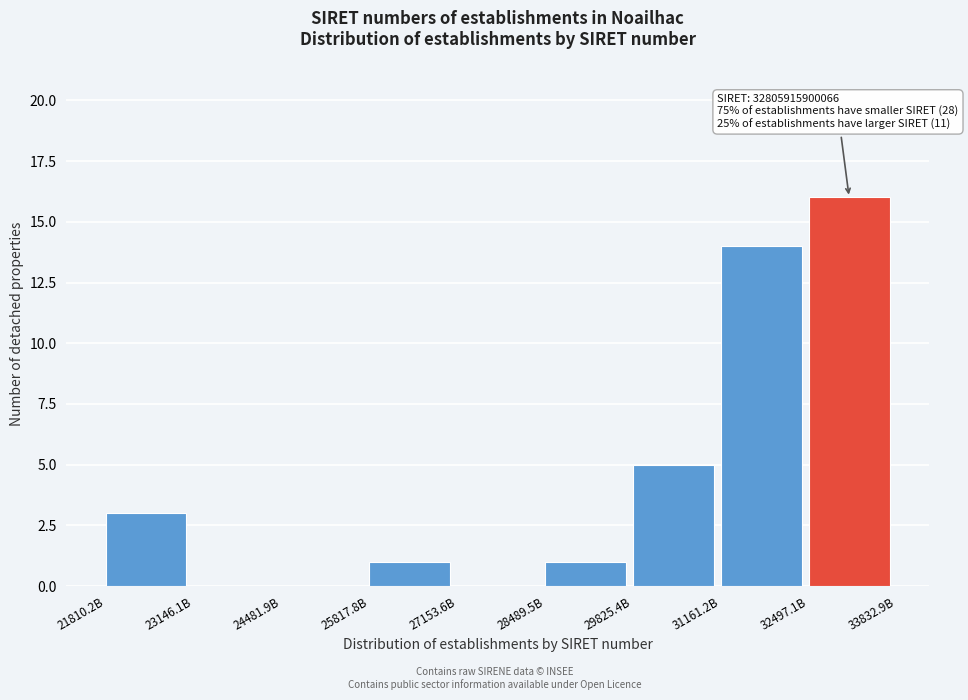

Reading left to right, list all the values displayed in this chart.

21810.2B=3	23146.1B=0	24481.9B=0	25817.8B=1	27153.6B=0	28489.5B=1	29825.4B=5	31161.2B=14	32497.1B=16